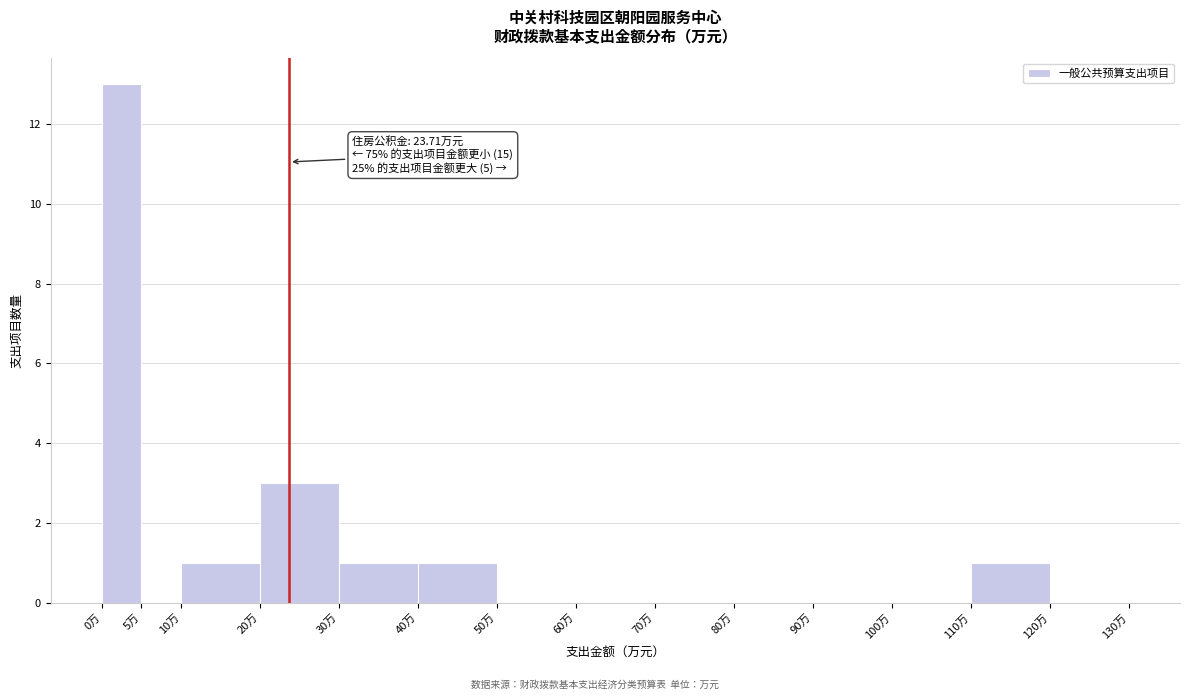

Over which range of the x-axis is the bar tallest?

0 to 5